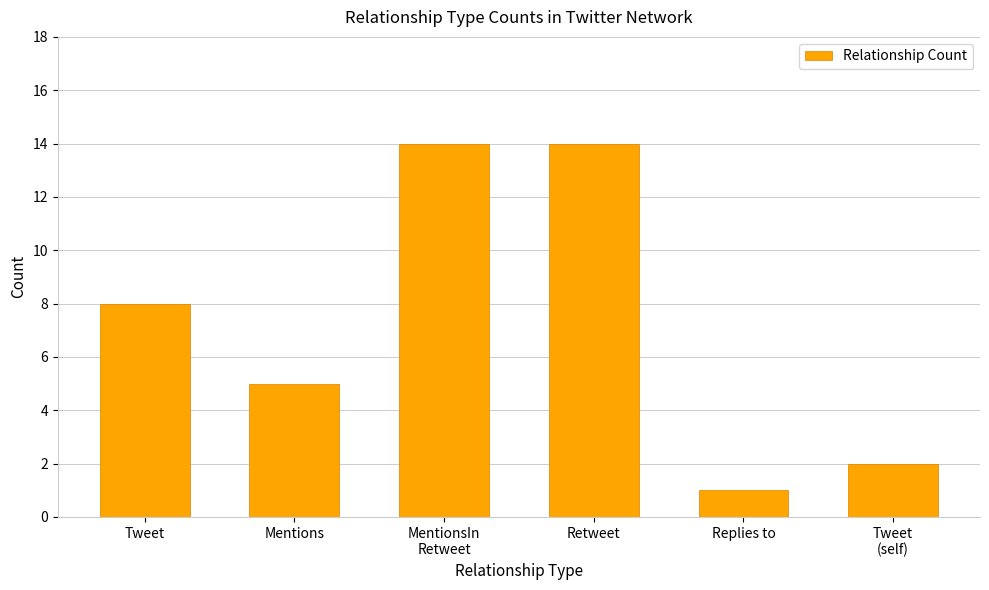

Reading left to right, list all the values displayed in this chart.

8	5	14	14	1	2